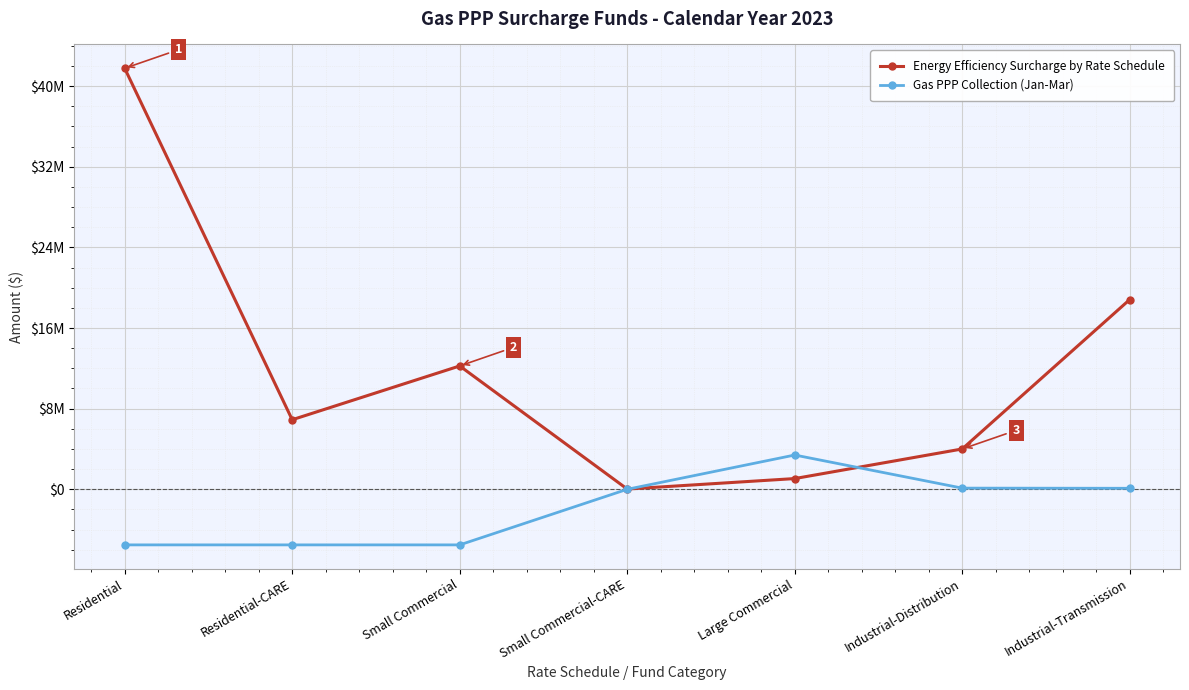

Between Residential-CARE and Industrial-Transmission, which series saw the biggest shift?

Energy Efficiency Surcharge by Rate Schedule